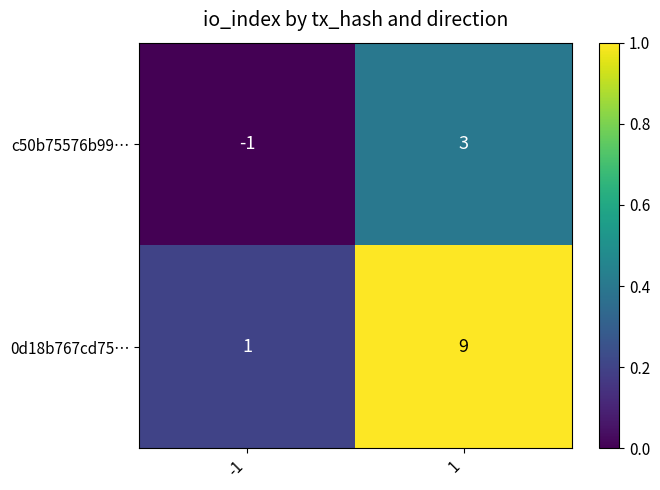

What is the sum of the 0d18b767cd75… values at -1 and 1?

10